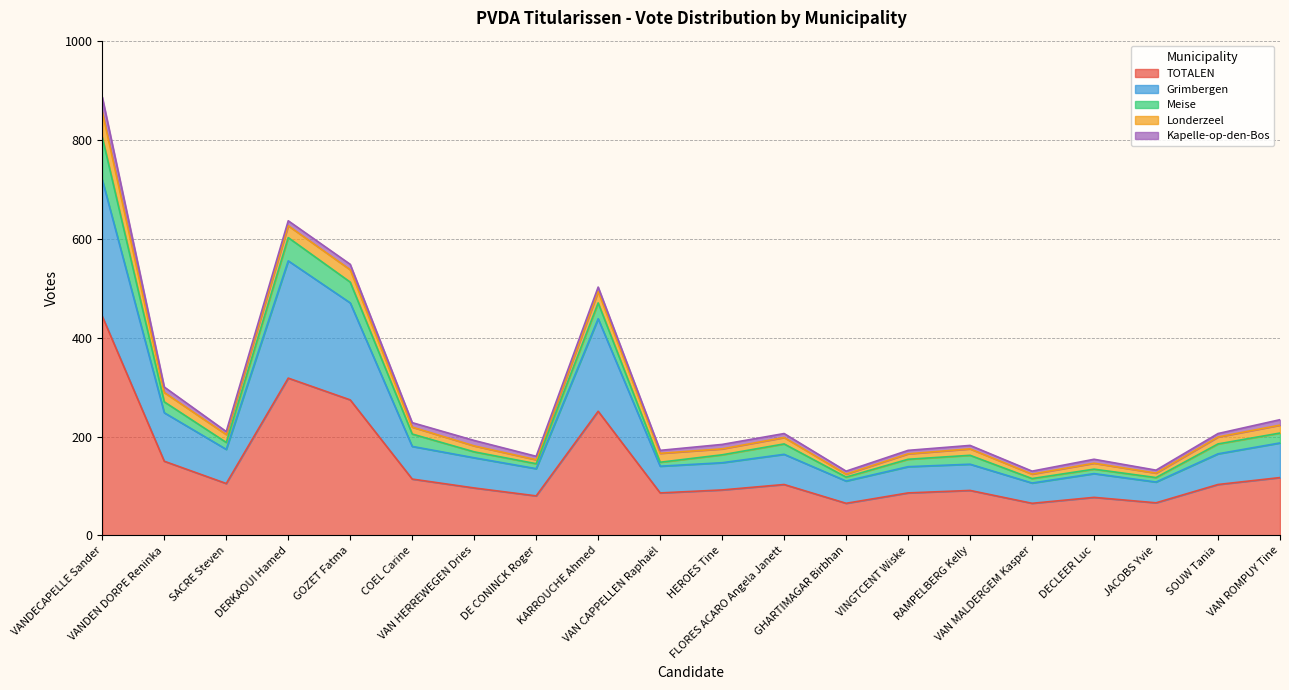

At which label is TOTALEN closest to 254?

KARROUCHE Ahmed